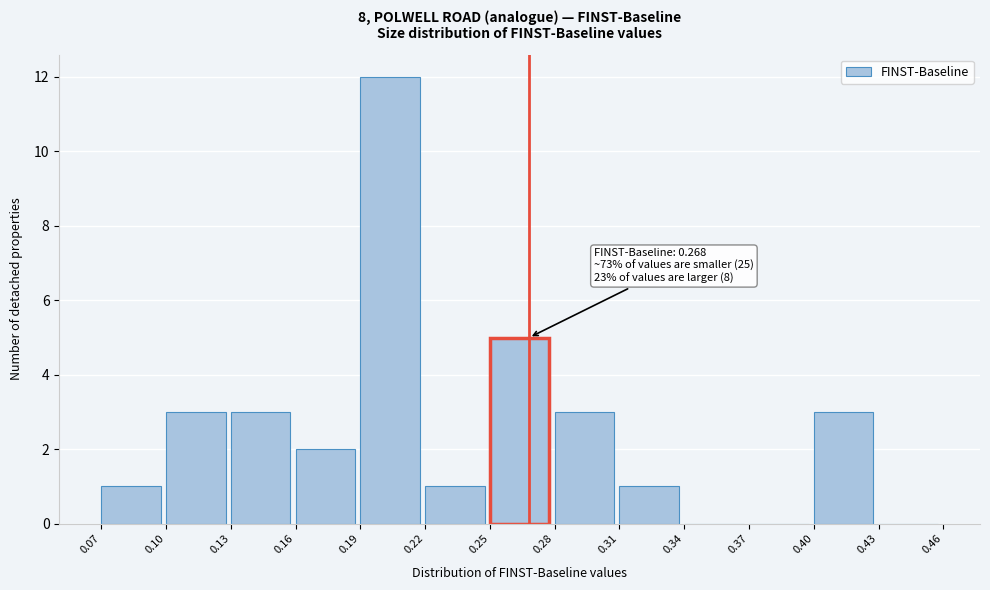

Which range on the x-axis has the tallest bar?

0.19 to 0.22